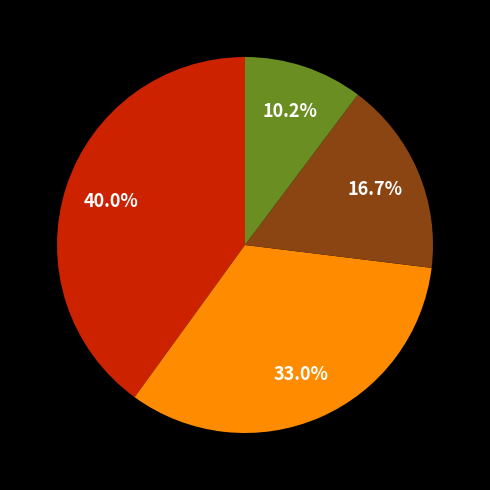

Is there any slice that represents more than half of the pie?

No